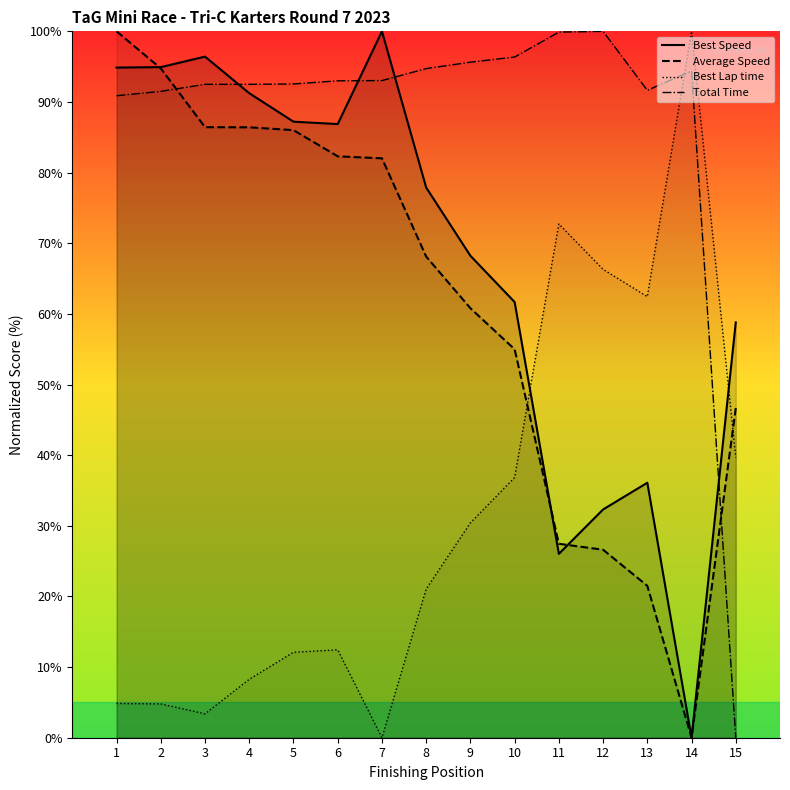

What is the difference between the second highest and minimum values in the Average Speed series?

94.7